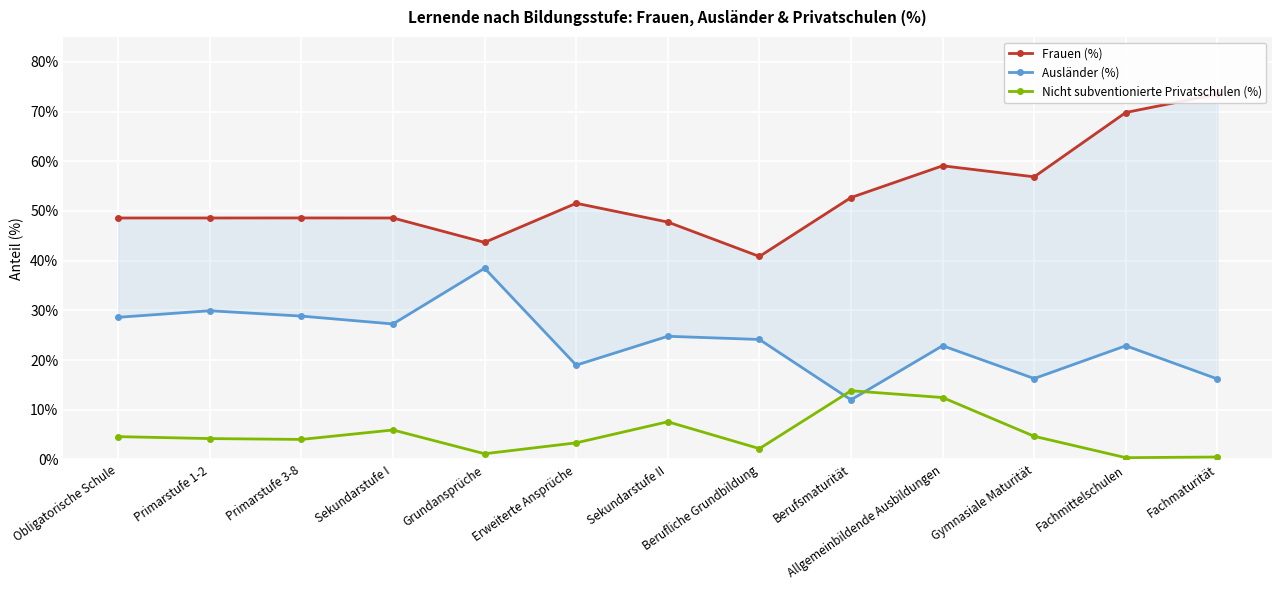

In Frauen (%), how many points are lower than both neighbors (excluding endpoints)?

3